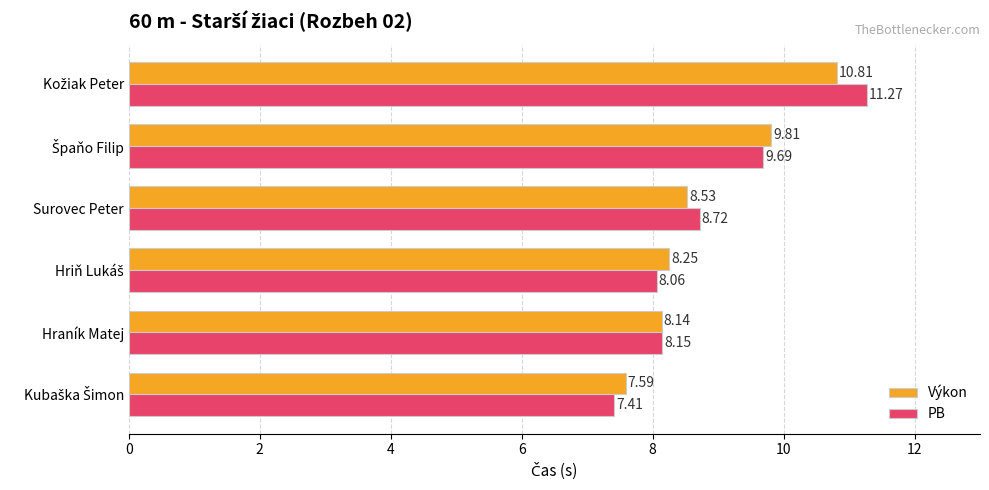

What is the highest value of the PB series?

11.3